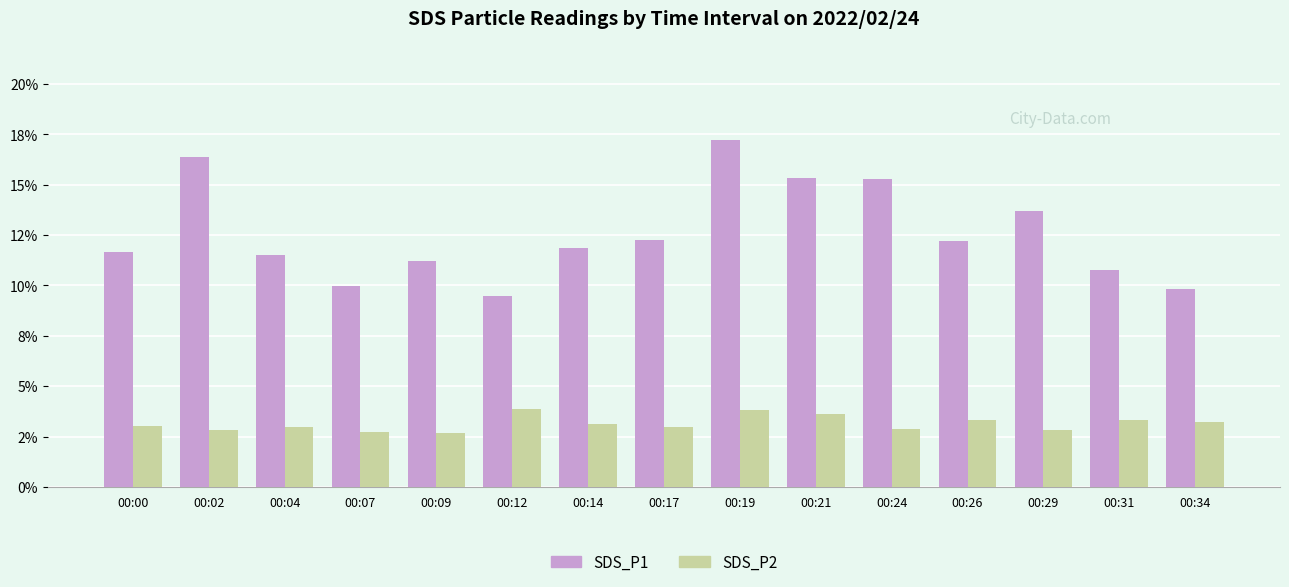

At which category is the sum across all series the highest?

00:19